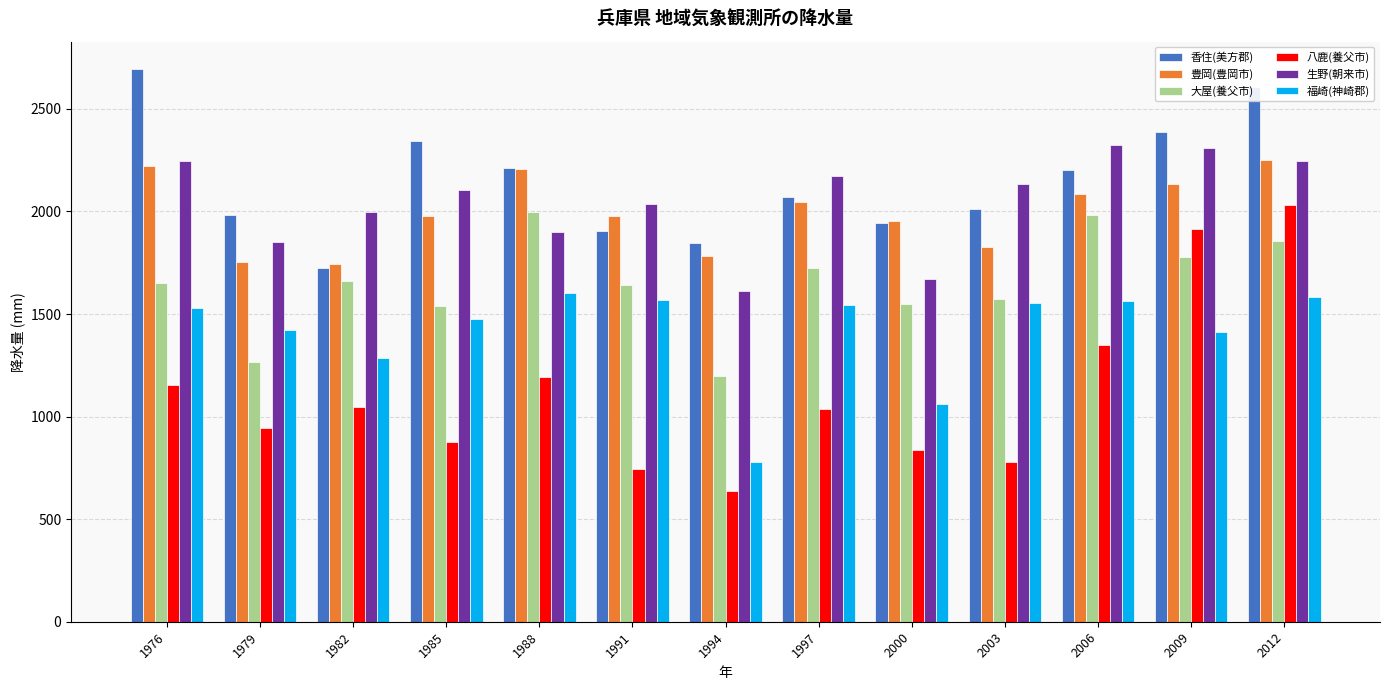

What is the difference between the second highest and second lowest values in the 生野(朝来市) series?

638